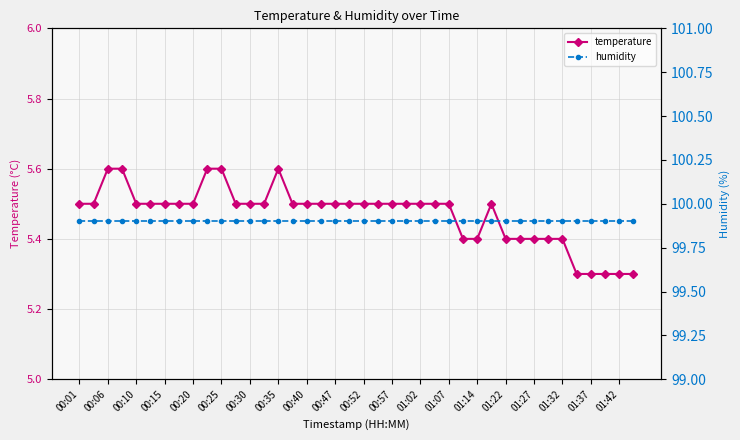

At how many categories does at least one series exceed 9?

40